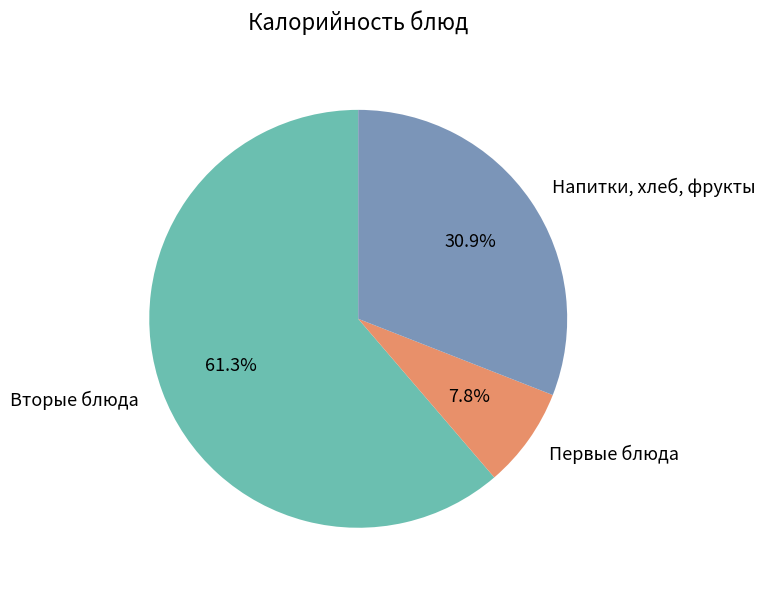

Combined, do Напитки, хлеб, фрукты and Первые блюда account for over 50%?

No